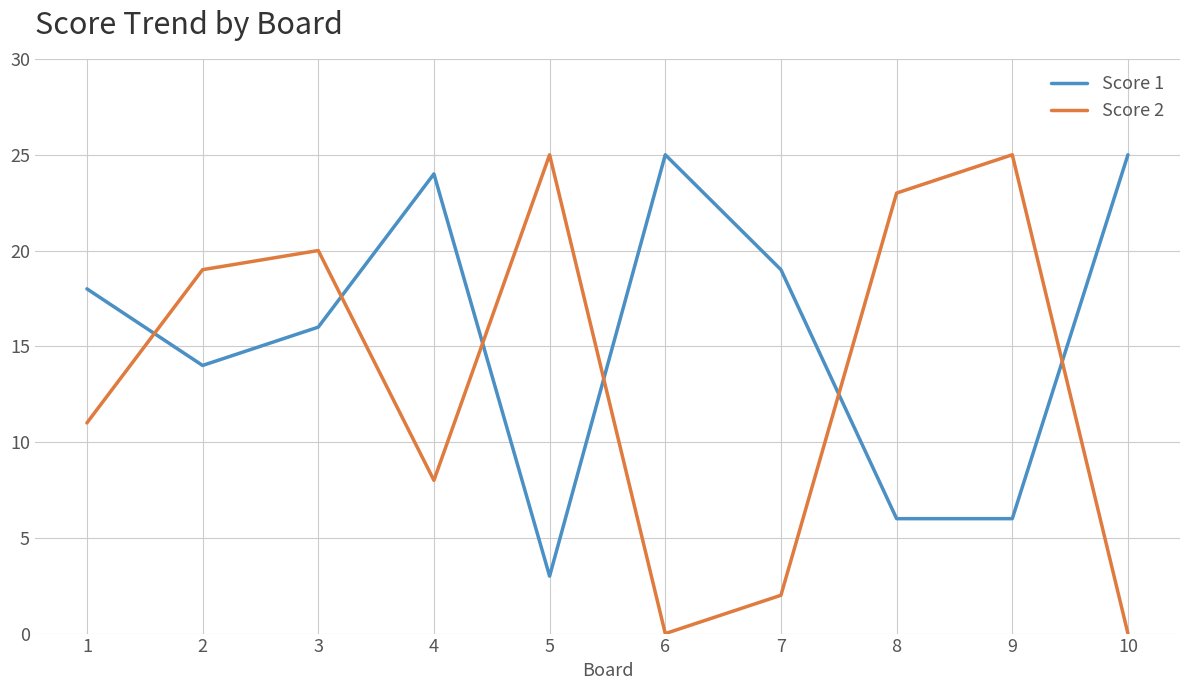

Read the Score 1 value at 9.

6